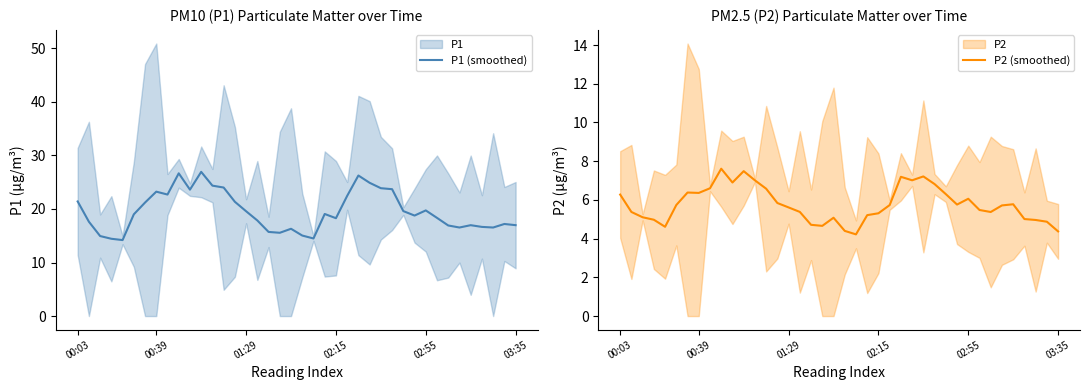

Rank the series by their average value, from highest to lowest.

P1 (smoothed), P2 (smoothed)